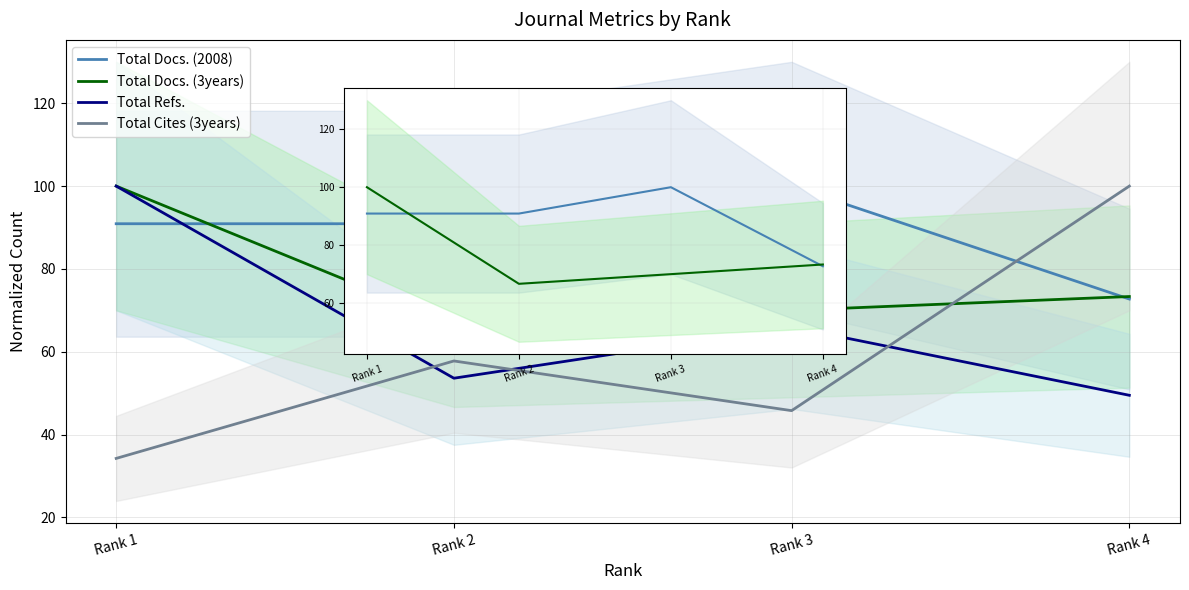

Which series has the widest spread of values?

Total Cites (3years)